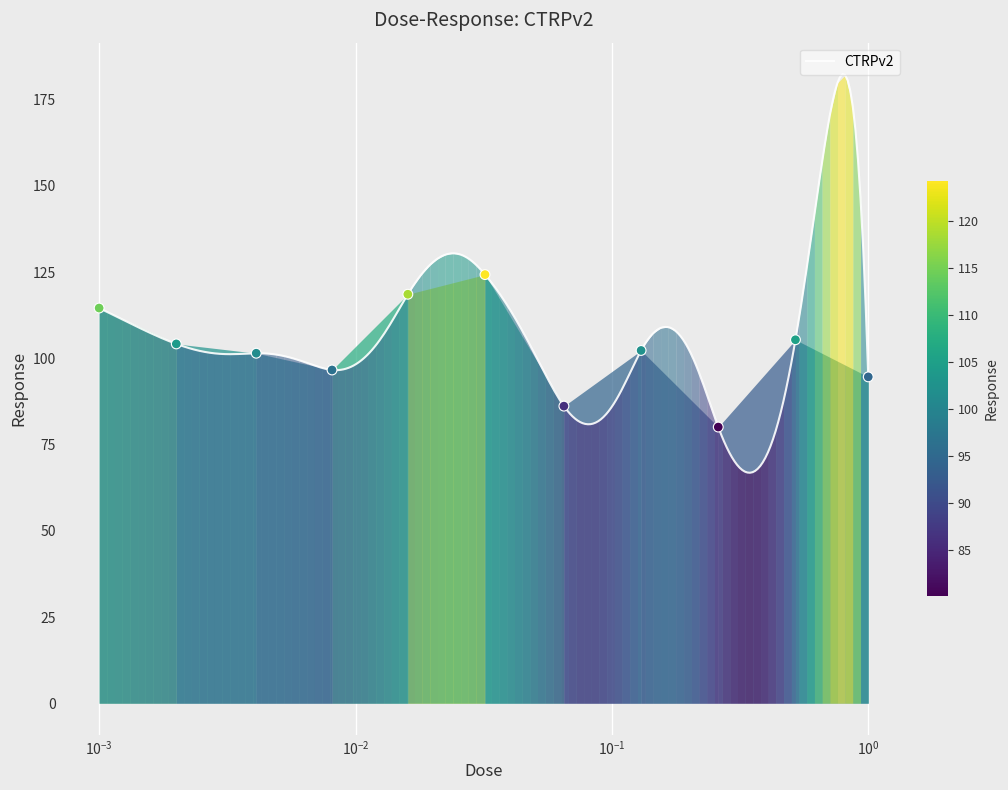

What is the change in value from 0.002 to 0.52?

+1.2